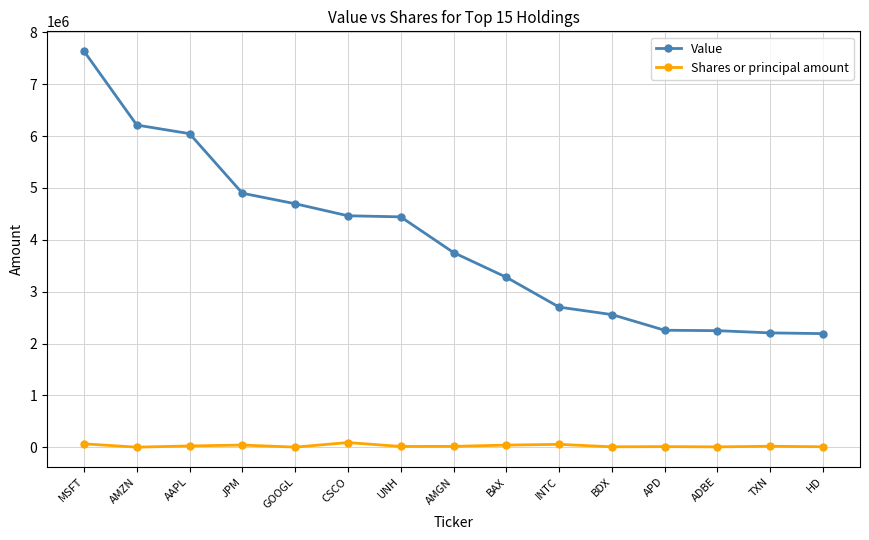

Is it true that Value equals 4778334 at BAX?

False